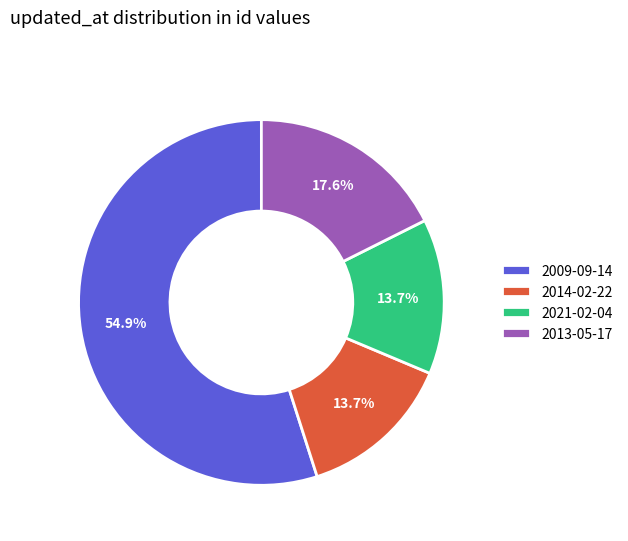

Which category has the biggest portion of the pie?

2009-09-14